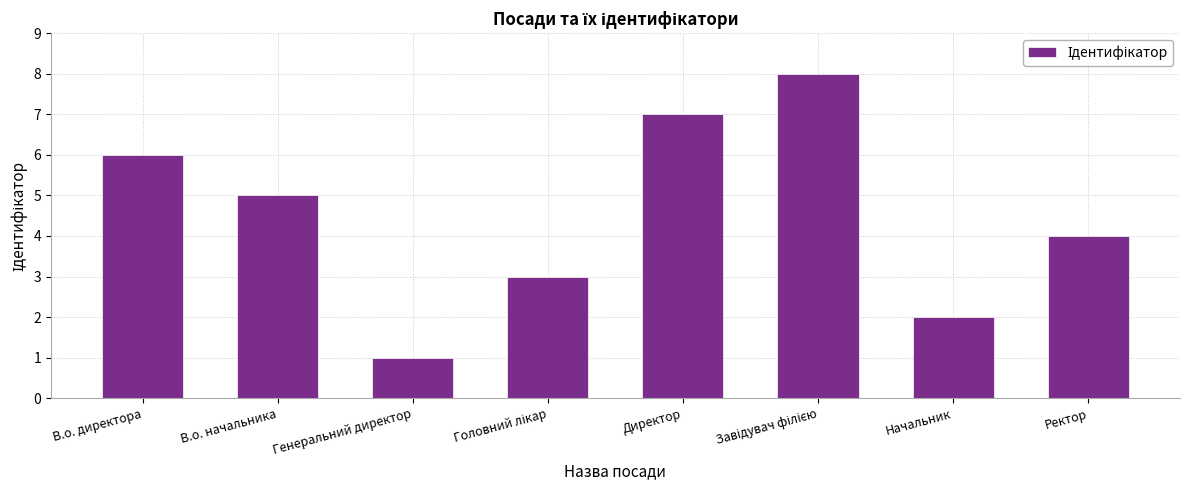

True or false: the data shows 1 at В.о. начальника.

False